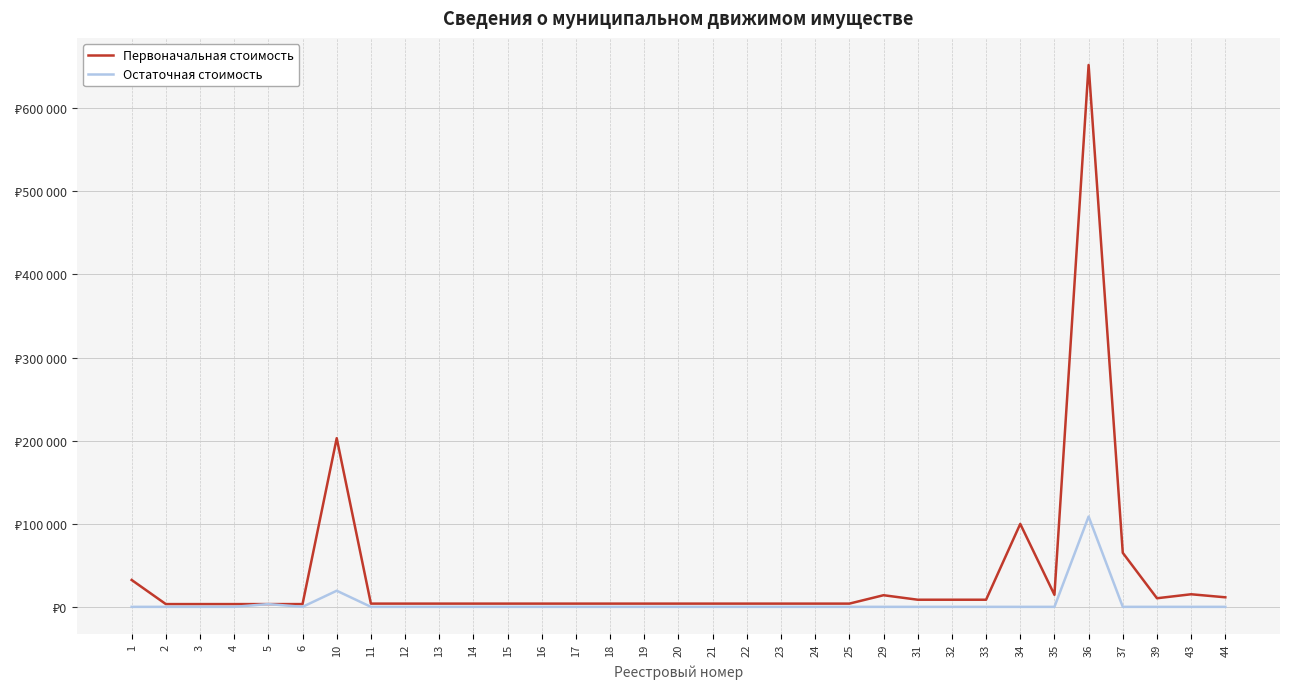

What are all the series names shown in the legend?

Первоначальная стоимость, Остаточная стоимость